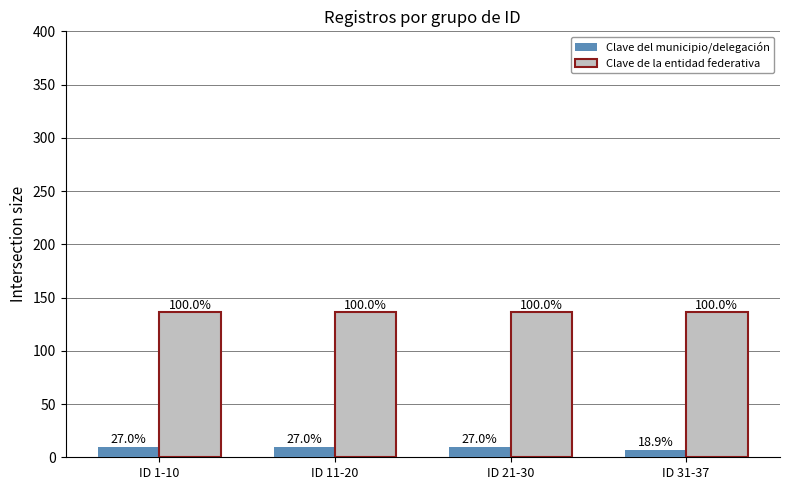

Reading right to left, transcribe all the data shown in this chart.

Clave del municipio/delegación: 7	10	10	10
Clave de la entidad federativa: 136	136	136	136